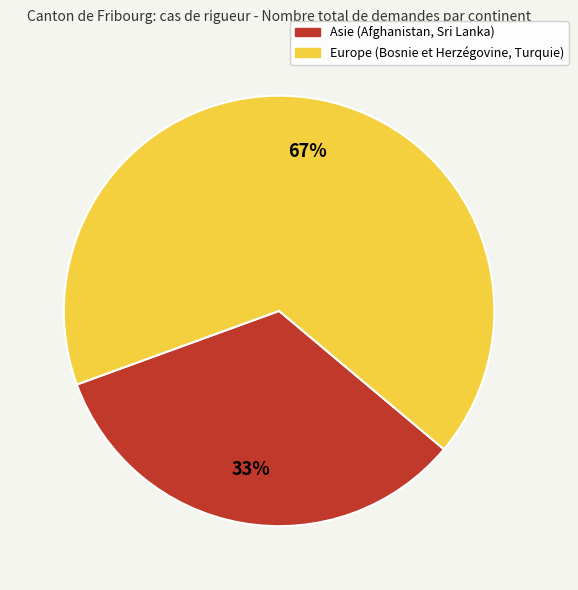

Does Europe represent more than half of the total?

Yes